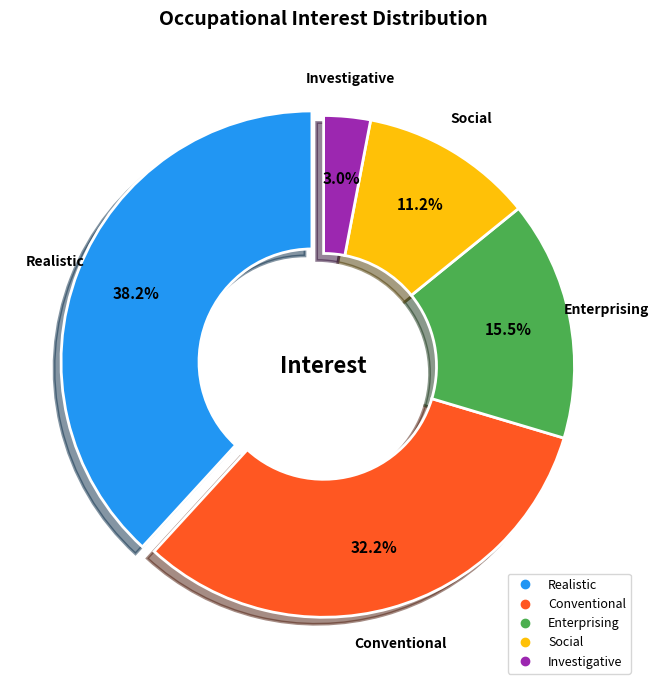

To the nearest percent, what is the difference between the largest and smallest slice percentages?

35%